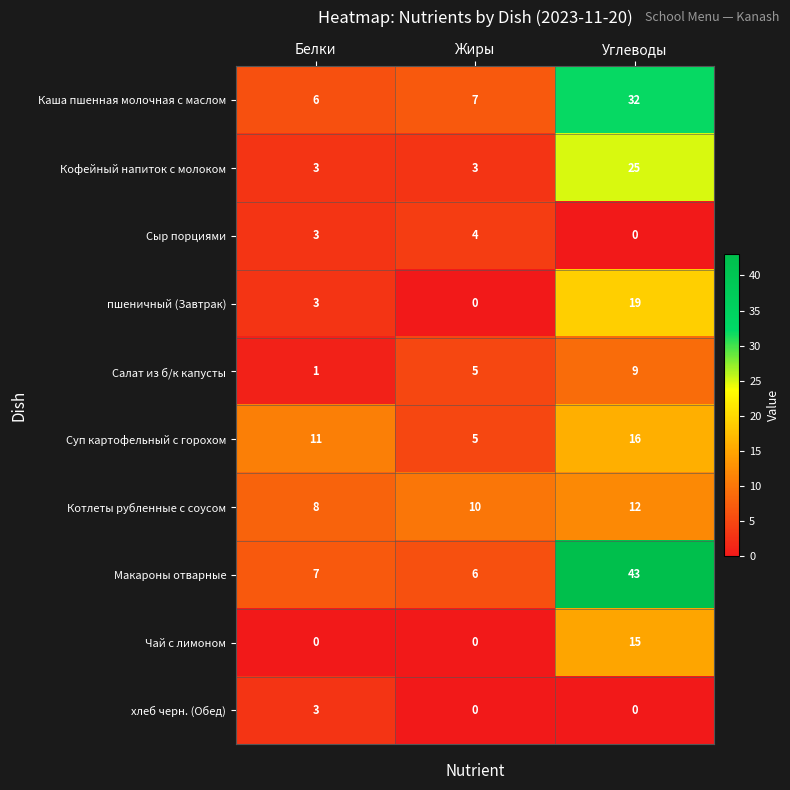

Reading right to left, transcribe all the data shown in this chart.

Каша пшенная молочная с маслом: 32	7	6
Кофейный напиток с молоком: 25	3	3
Сыр порциями: 0	4	3
пшеничный (Завтрак): 19	0	3
Салат из б/к капусты: 9	5	1
Суп картофельный с горохом: 16	5	11
Котлеты рубленные с соусом: 12	10	8
Макароны отварные: 43	6	7
Чай с лимоном: 15	0	0
хлеб черн. (Обед): 0	0	3